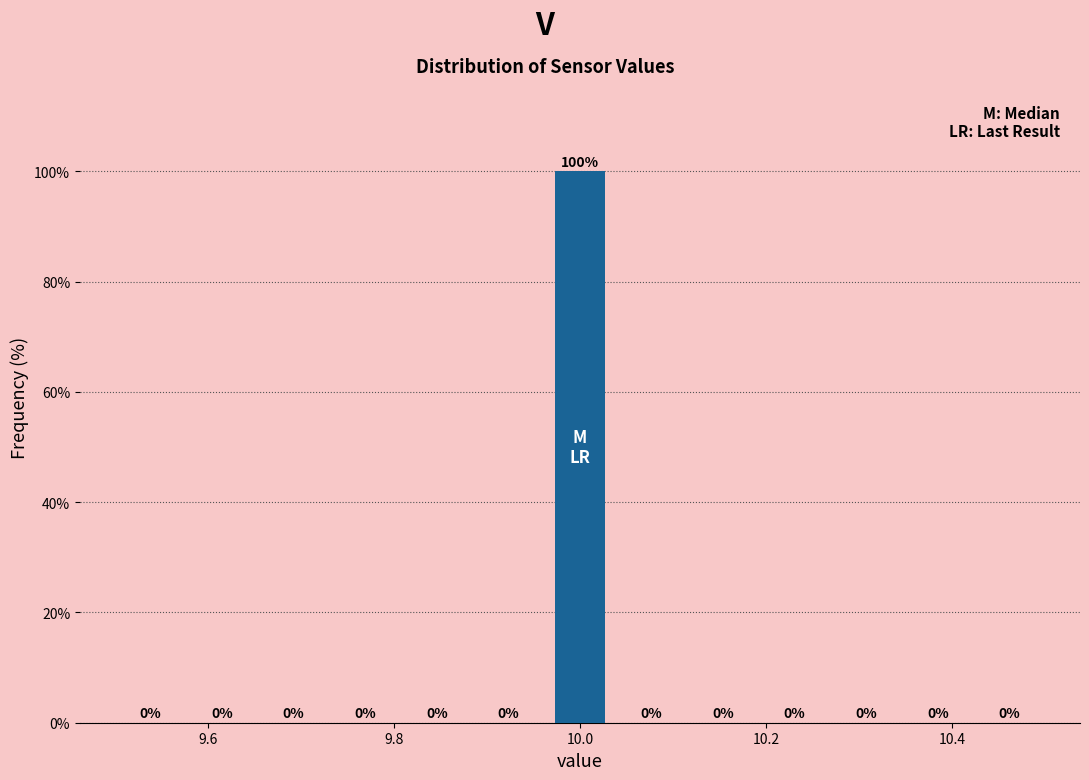

Read against the x-axis, roughly where is the centre of the tallest bar?

10.00